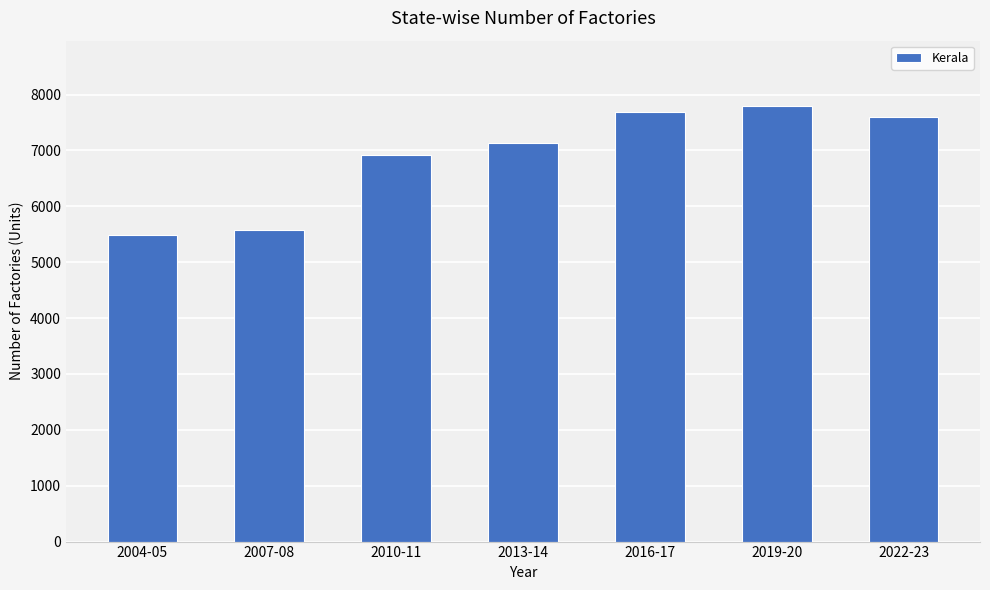

What is the label of the 6th bar from the left?

2019-20